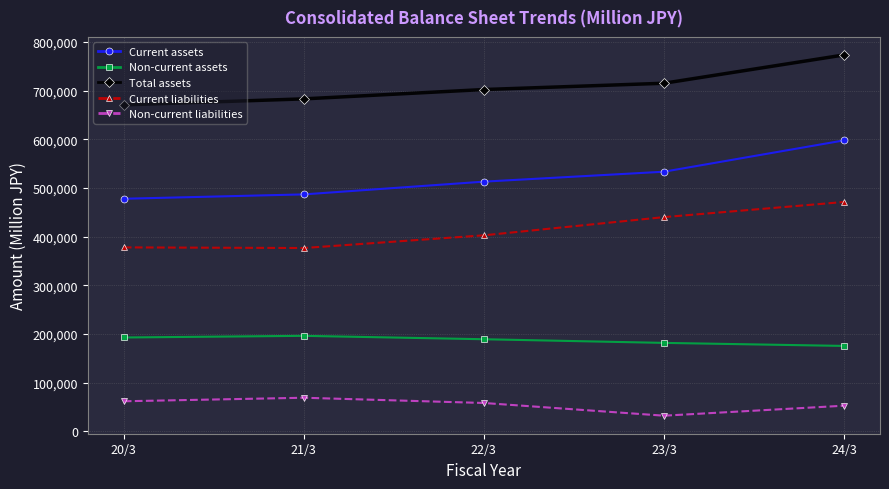

Count the Non-current assets values in the range 181768 to 192869.

3